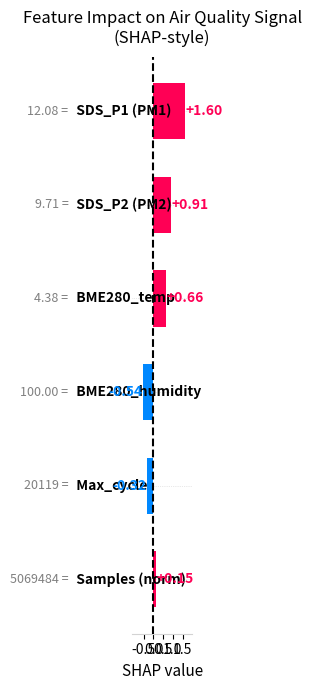

What is the sum of all values?

2.5